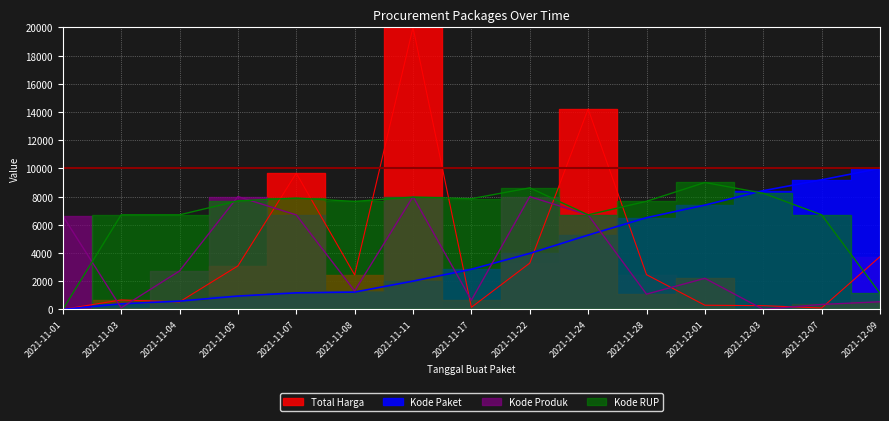

What is the total value across all series at 2021-11-01?

6636.4